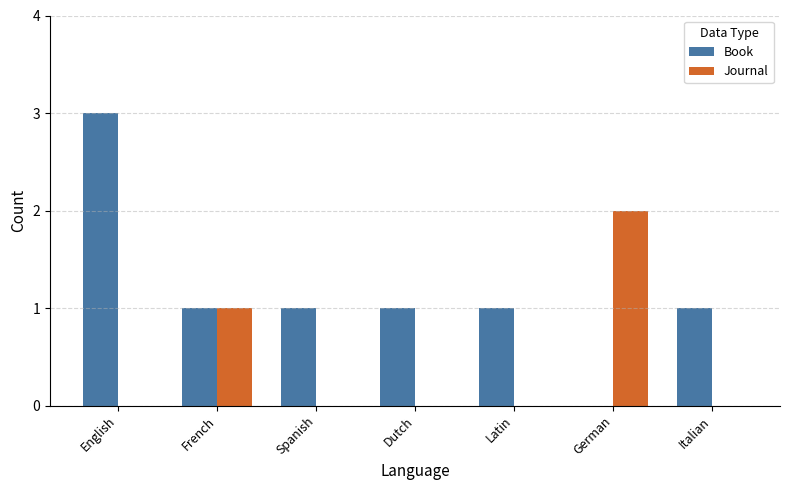

The Book series shows 1 at Latin. True or false?

True